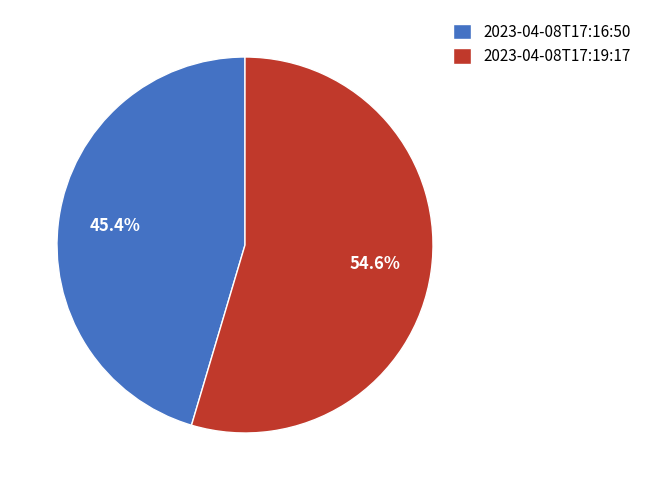

To the nearest percent, what is the difference between the largest and smallest slice percentages?

9%